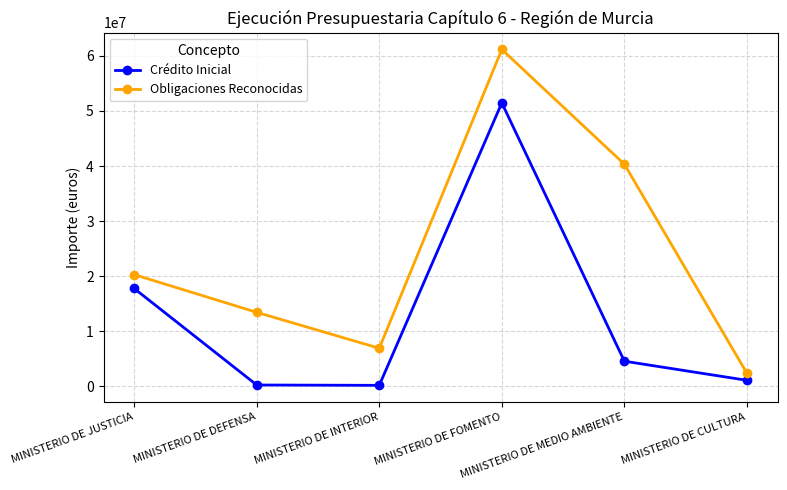

What is the difference between the highest and lowest values at MINISTERIO DE MEDIO AMBIENTE?

35772257.1